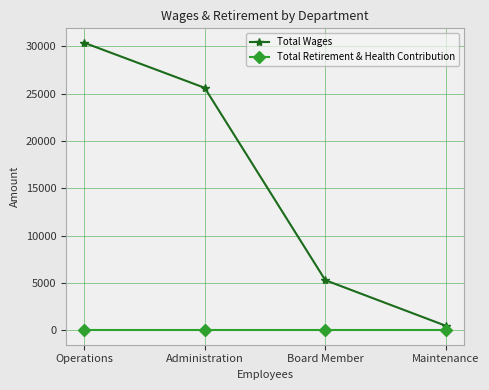

List the series in order of their overall mean, highest first.

Total Wages, Total Retirement & Health Contribution